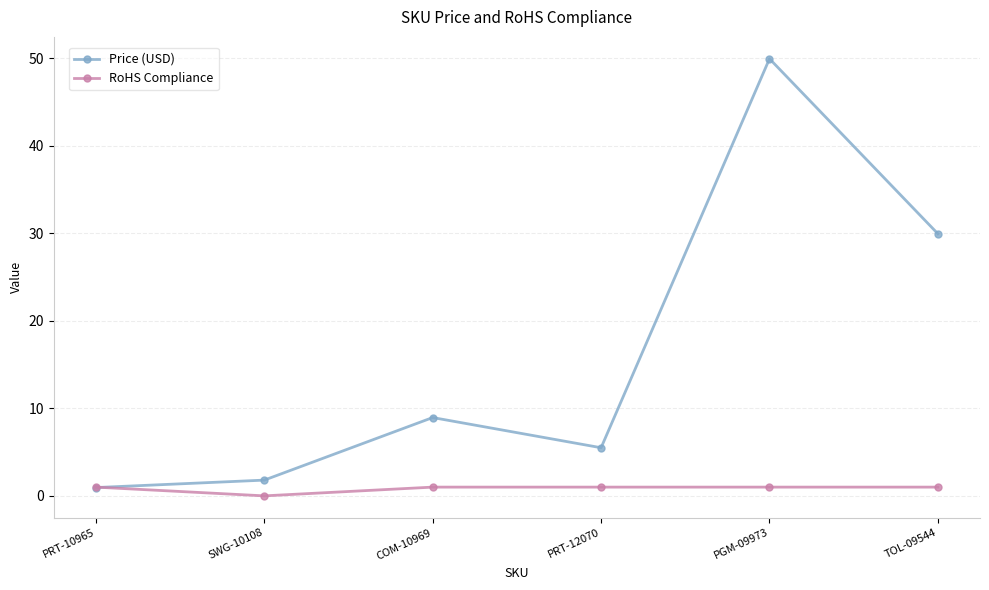

What is the value of the RoHS Compliance point at the 1st from the left?

1.0